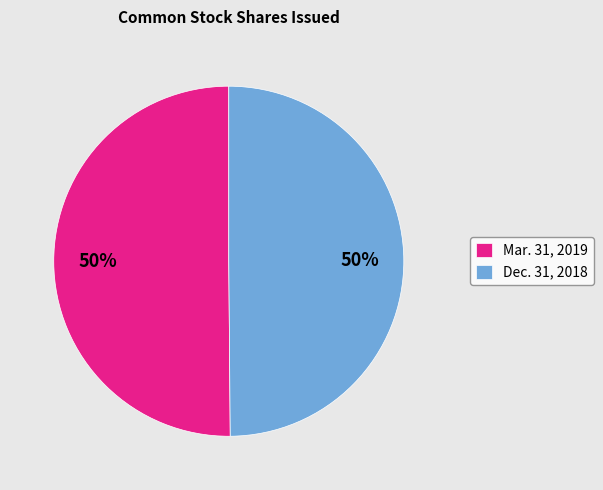

How many slices are in this pie chart?

2